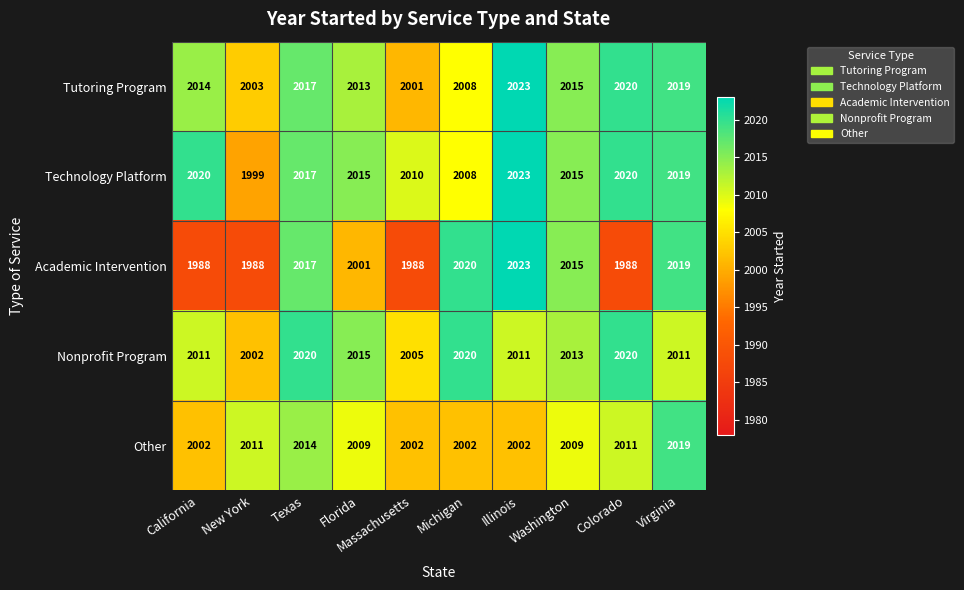

Where does the Tutoring Program series first go above 2015?

Texas